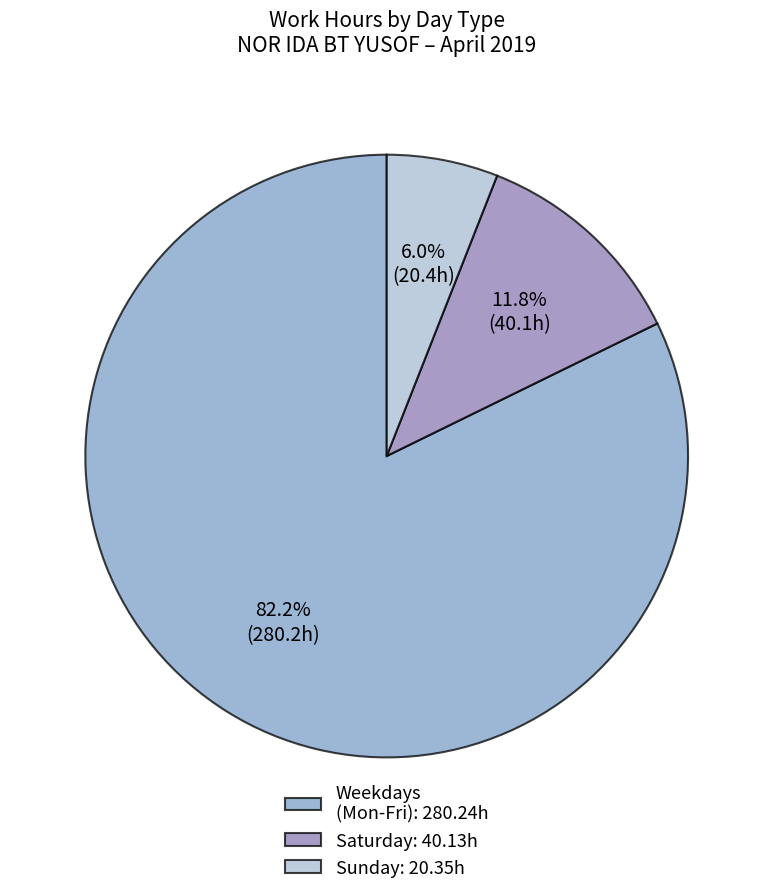

Between Weekdays (Mon-Fri): 280.24h and Sunday: 20.35h, which is larger?

Weekdays (Mon-Fri): 280.24h